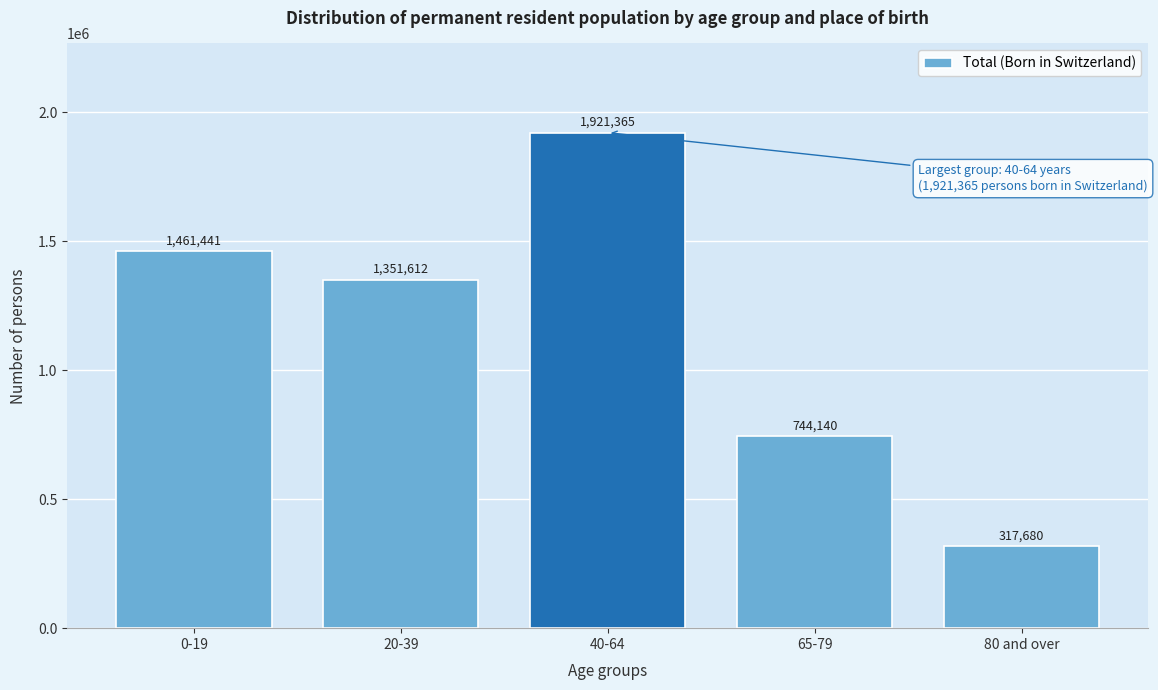

Reading left to right, transcribe all the data shown in this chart.

0-19=1461441	20-39=1351612	40-64=1921365	65-79=744140	80 and over=317680